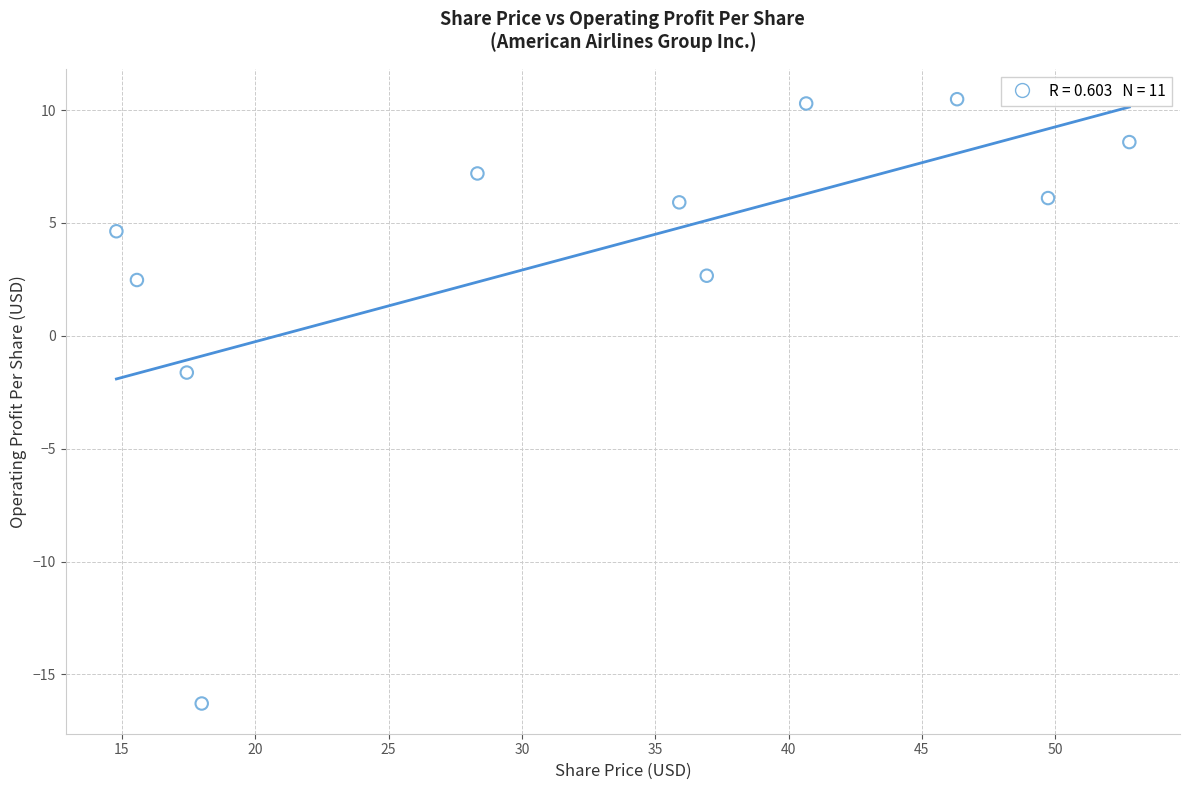

What Y value in the scatter plot is closest to -2?

-1.6